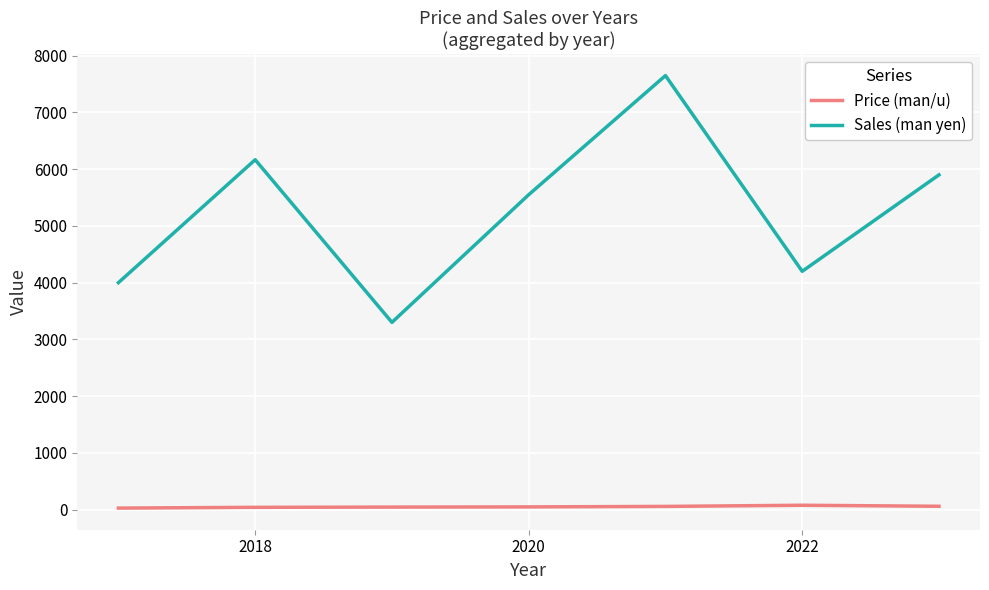

Which series has the widest spread of values?

Sales (man yen)